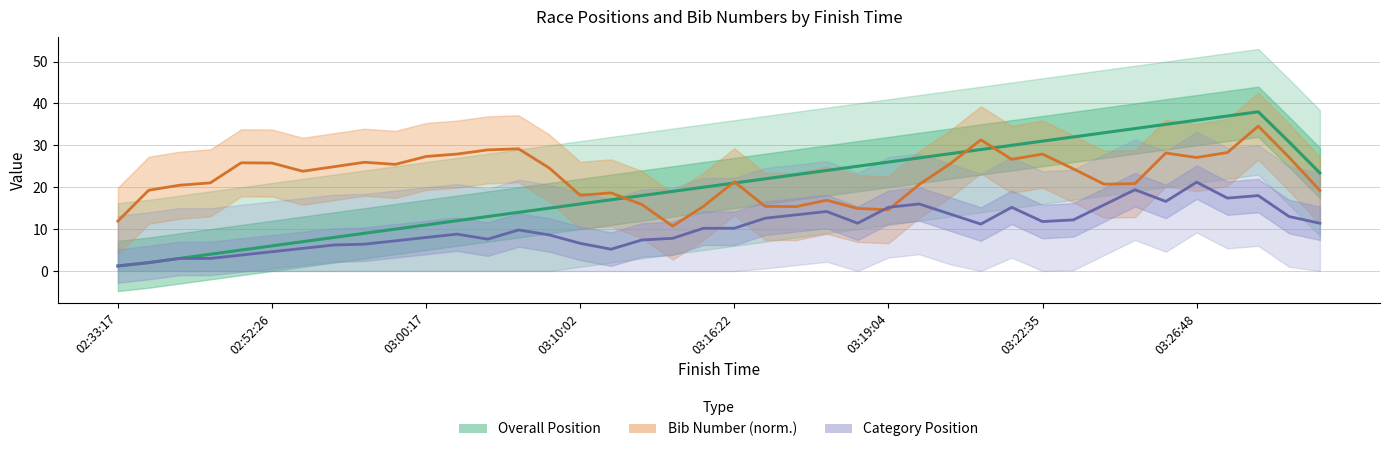

Which series has the widest spread of values?

Overall Position